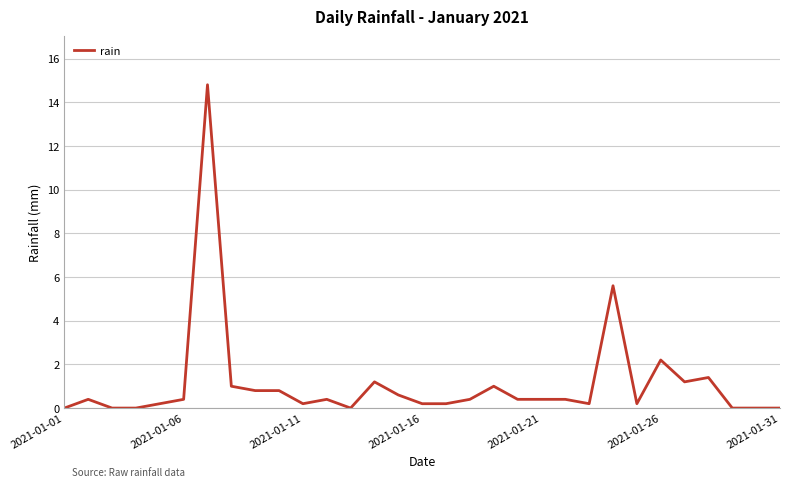

What is the average value?

1.1